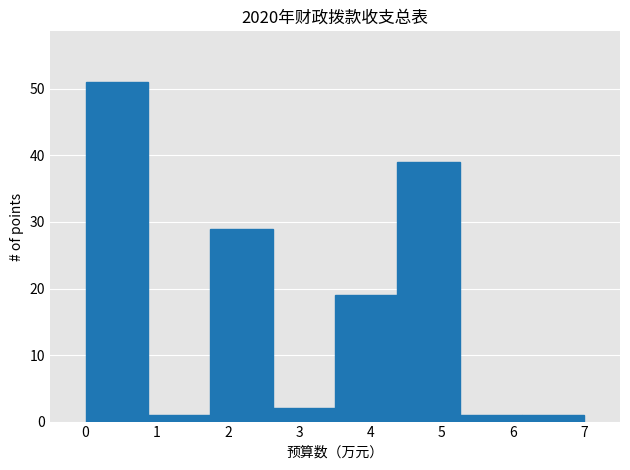

Reading left to right, transcribe this chart: for each bar, give the range it covers on the x-axis and its height. Neither the bar edges nor the heights are printed on the chart, so give them approximately, as read against the axes.

0.0 to 0.9: 51
0.9 to 1.8: 1
1.8 to 2.6: 29
2.6 to 3.5: 2
3.5 to 4.4: 19
4.4 to 5.3: 39
5.3 to 6.1: 1
6.1 to 7.0: 1